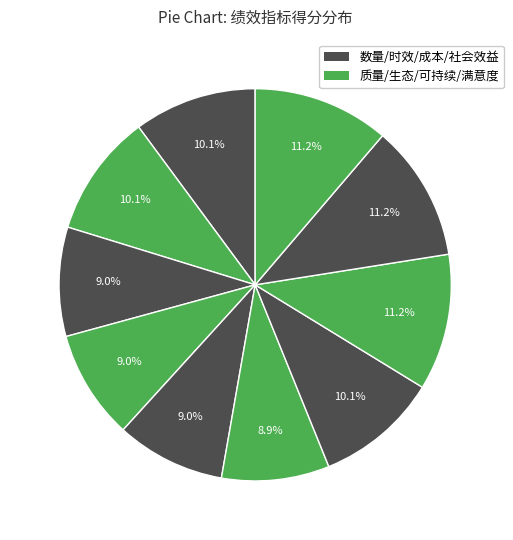

To the nearest percent, what is the average slice percentage?

10%